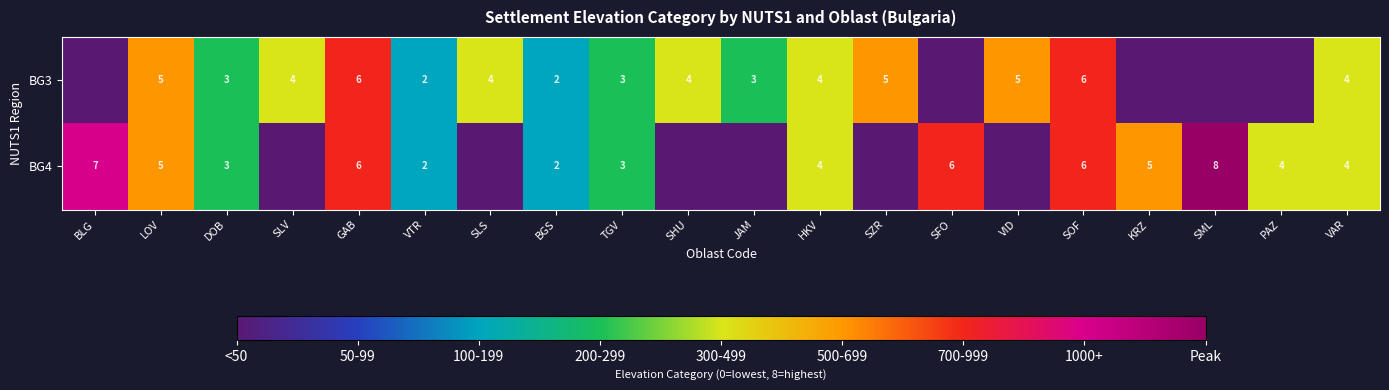

How many distinct data groups are displayed?

2